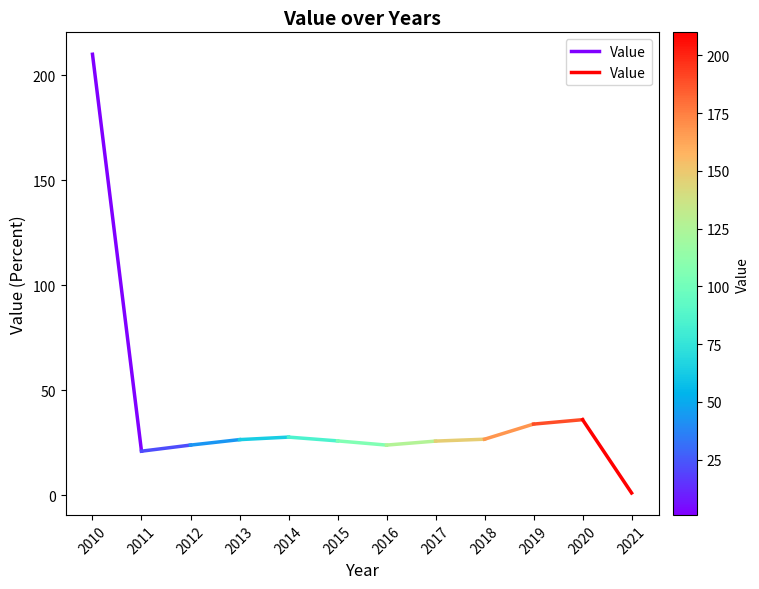

What is the difference between the values at 2010 and 2011?

189